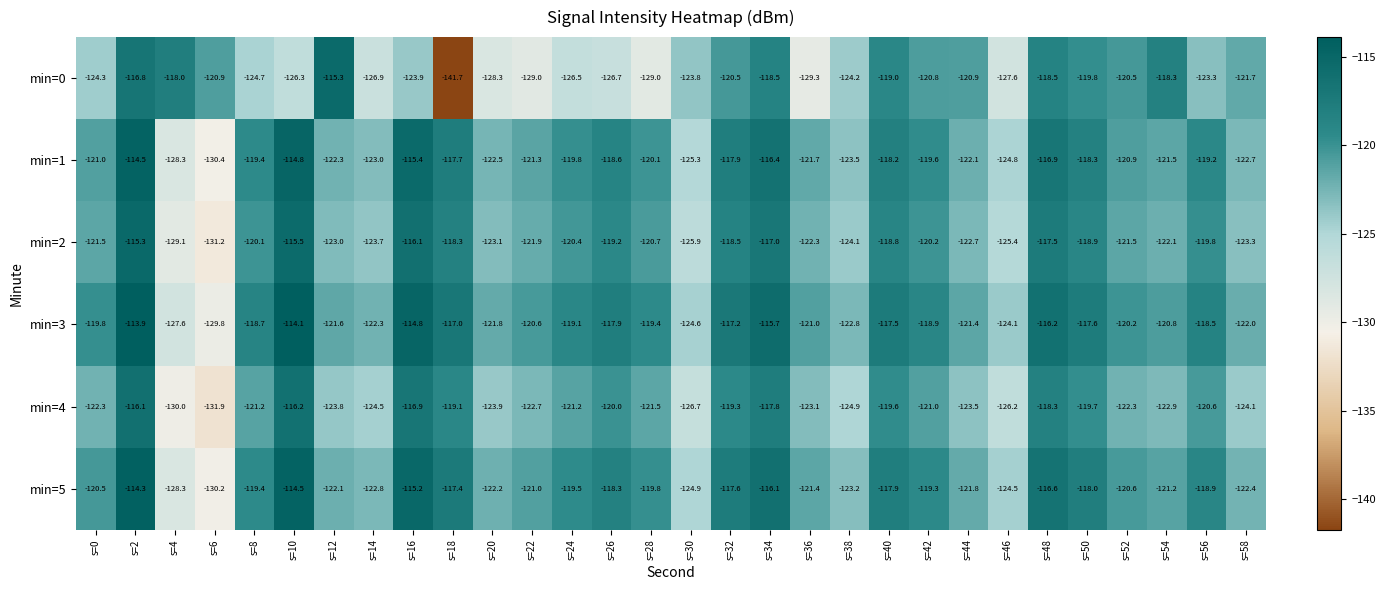

Where is min=3 nearest to the value -121?

s=36